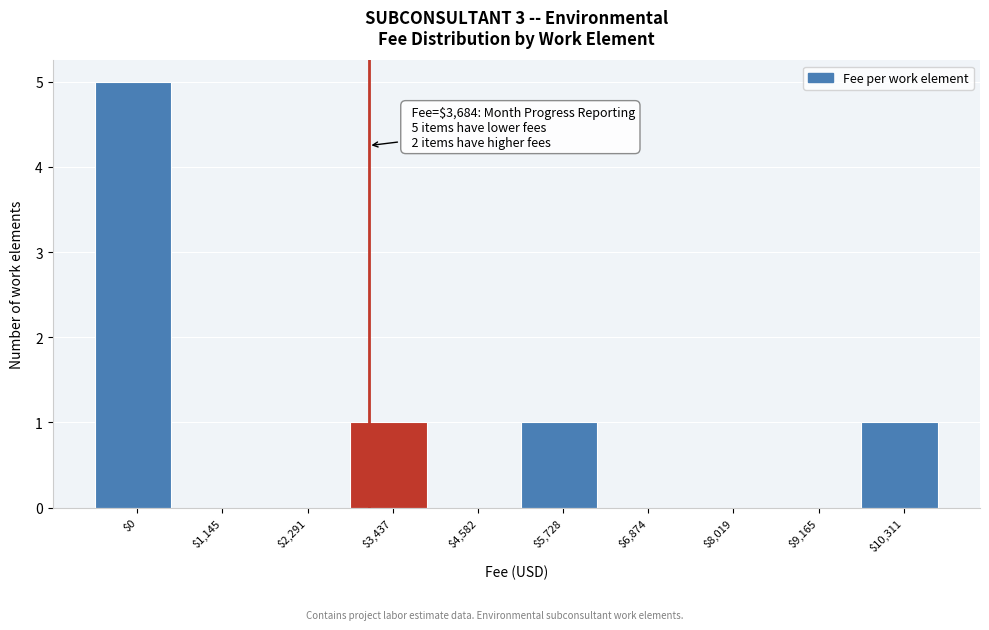

What is the sum of all values?

8